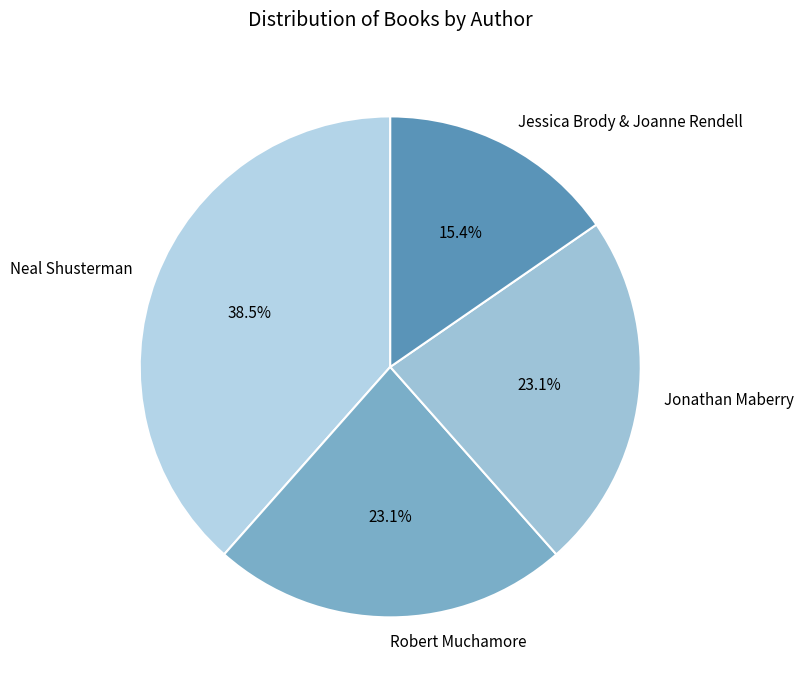

What percentage is NOT represented by Jessica Brody & Joanne Rendell?

84.6%